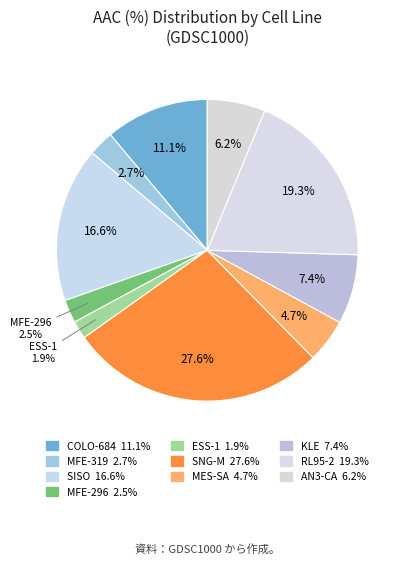

How many slices are in this pie chart?

10